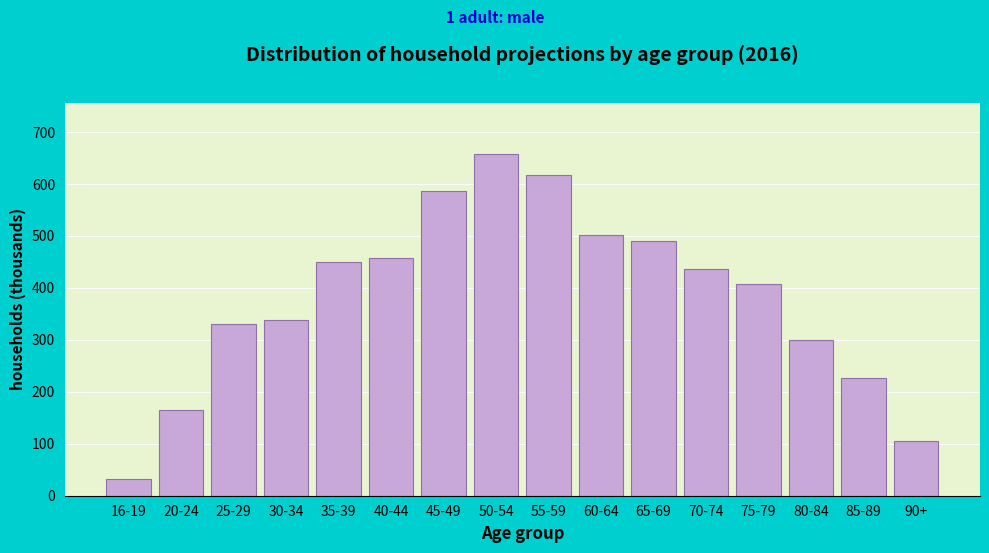

Reading left to right, extract all data points from this chart.

33	165	330	338	449	458	586	658	617	502	491	436	407	299	226	105